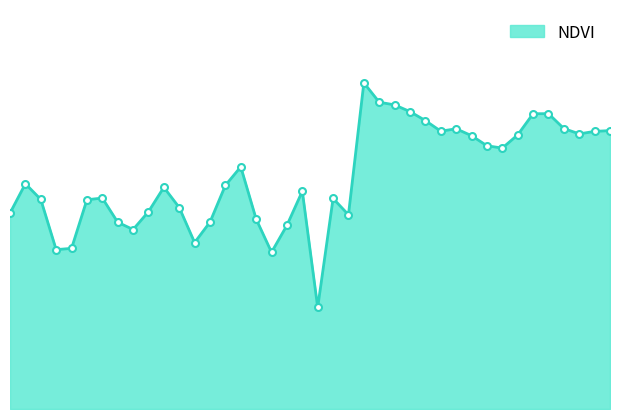

What is the minimum value shown in the chart?

0.3